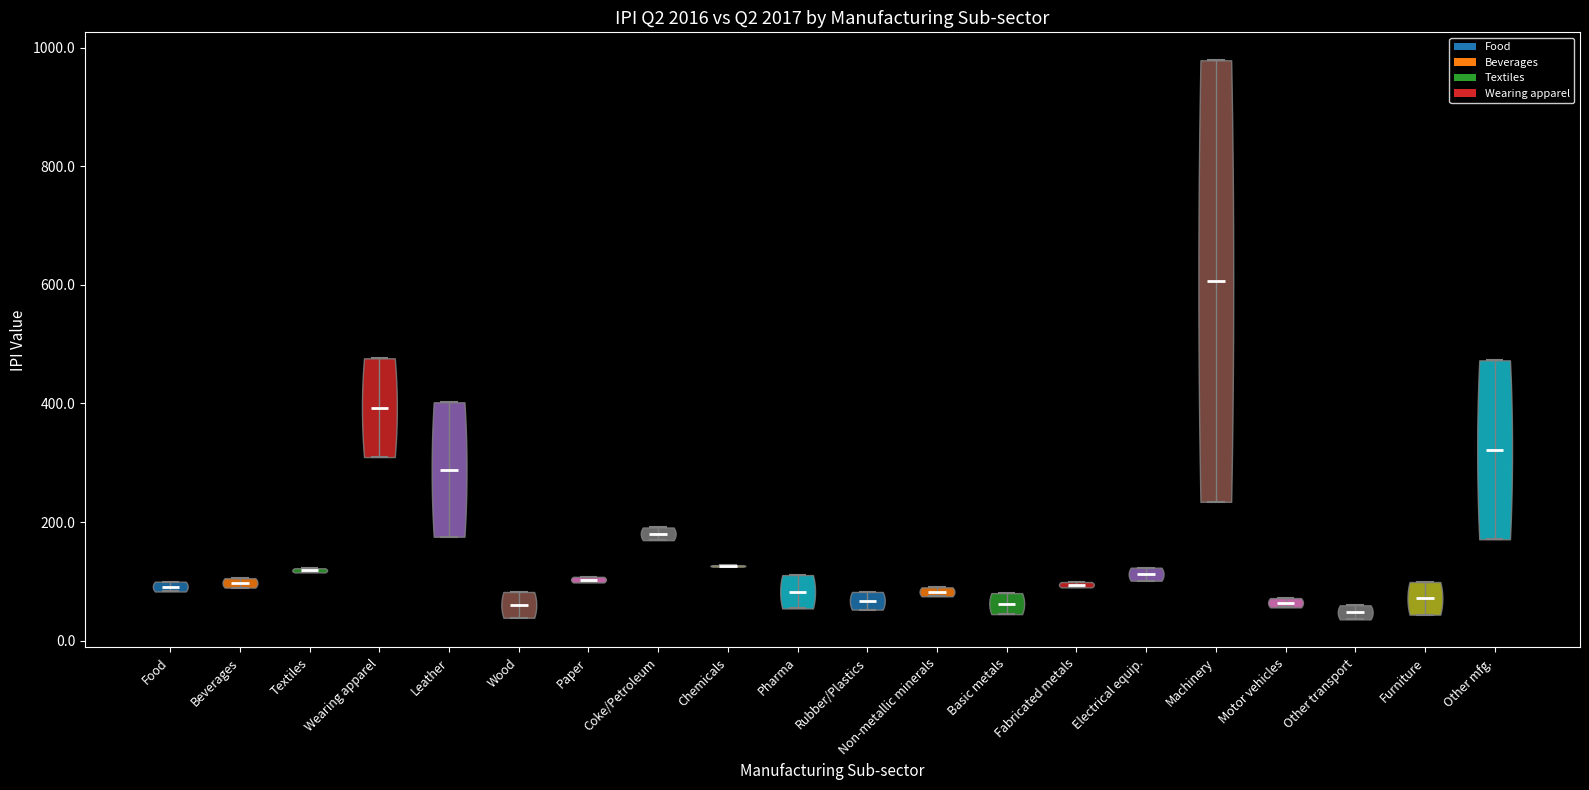

Reading left to right, read every violin against the y-axis: where its median line is, and the lowest and highest points it reaches. The values are not printed on the chart, so give them approximately, as read against the axis.

Food: median line 100, lowest point 80, highest point 100
Beverages: median line 100, lowest point 80, highest point 100
Textiles: median line 120, lowest point 120, highest point 120
Wearing apparel: median line 400, lowest point 300, highest point 480
Leather: median line 280, lowest point 180, highest point 400
Wood: median line 60, lowest point 40, highest point 80
Paper: median line 100, lowest point 100, highest point 100
Coke/Petroleum: median line 180, lowest point 160, highest point 200
Chemicals: median line 120, lowest point 120, highest point 120
Pharma: median line 80, lowest point 60, highest point 120
Rubber/Plastics: median line 60, lowest point 60, highest point 80
Non-metallic minerals: median line 80, lowest point 80, highest point 80
Basic metals: median line 60, lowest point 40, highest point 80
Fabricated metals: median line 100, lowest point 80, highest point 100
Electrical equip.: median line 120, lowest point 100, highest point 120
Machinery: median line 600, lowest point 240, highest point 980
Motor vehicles: median line 60, lowest point 60, highest point 80
Other transport: median line 40, lowest point 40, highest point 60
Furniture: median line 80, lowest point 40, highest point 100
Other mfg.: median line 320, lowest point 180, highest point 480